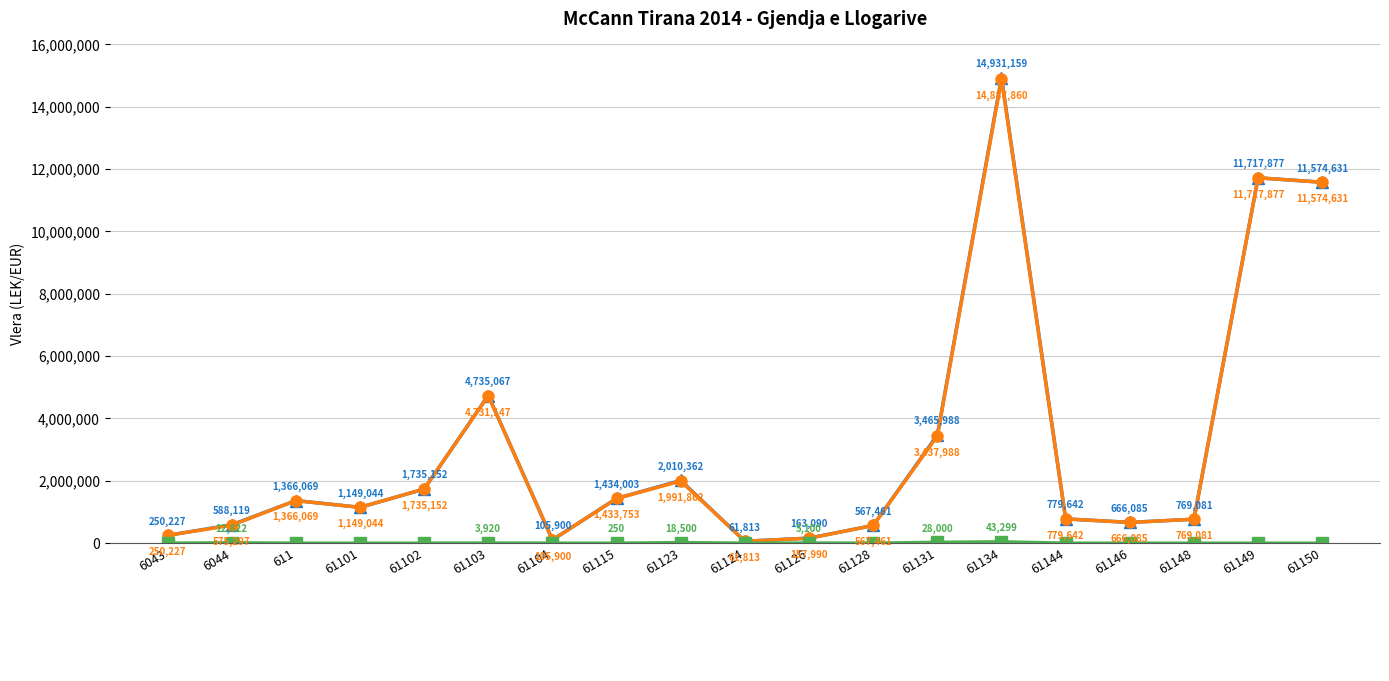

What is the difference between the highest and lowest values at 61104?

105900.0